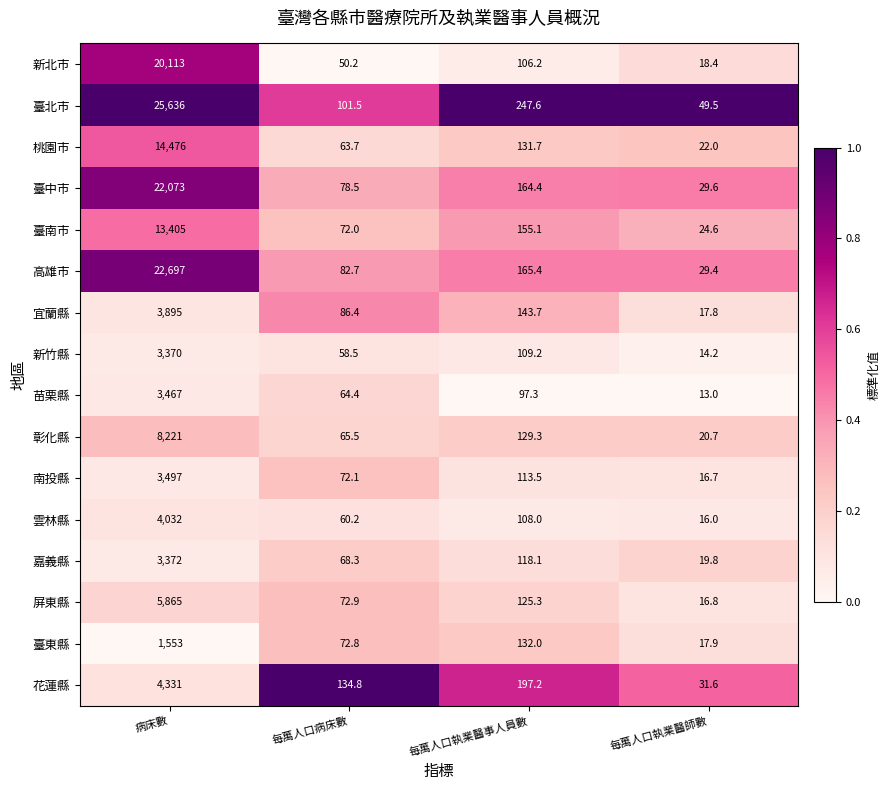

The value of 宜蘭縣 at 每萬人口執業醫事人員數 is 143.7. True or false?

True